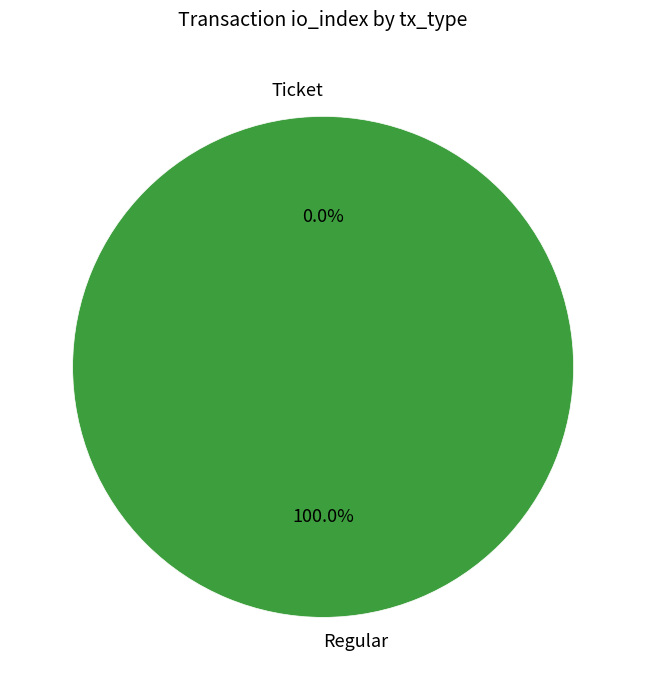

How many segments does this pie chart have?

2